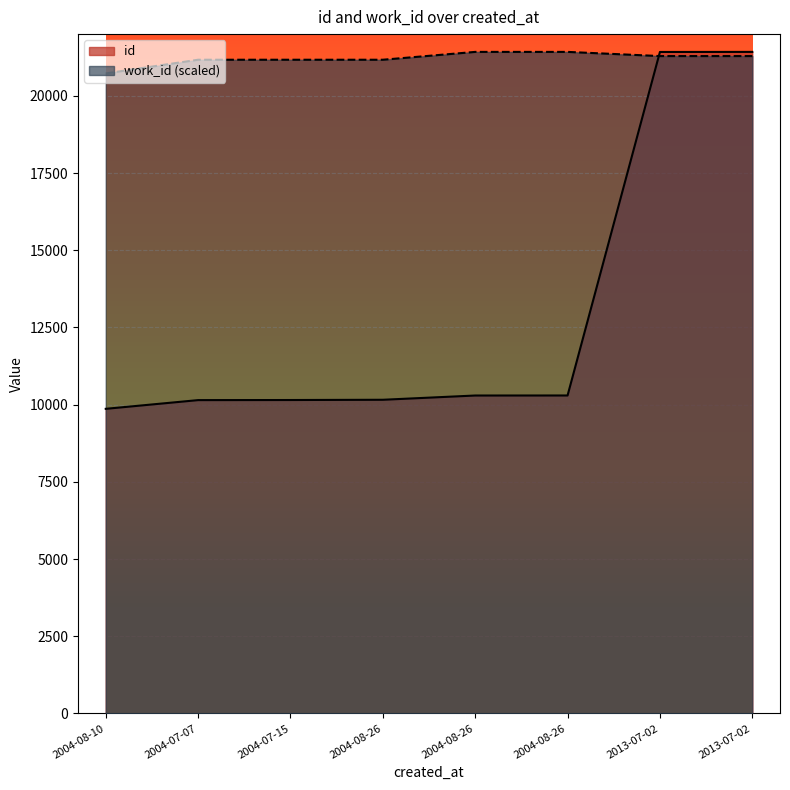

What is the label of the 8th point from the left?

2013-07-02